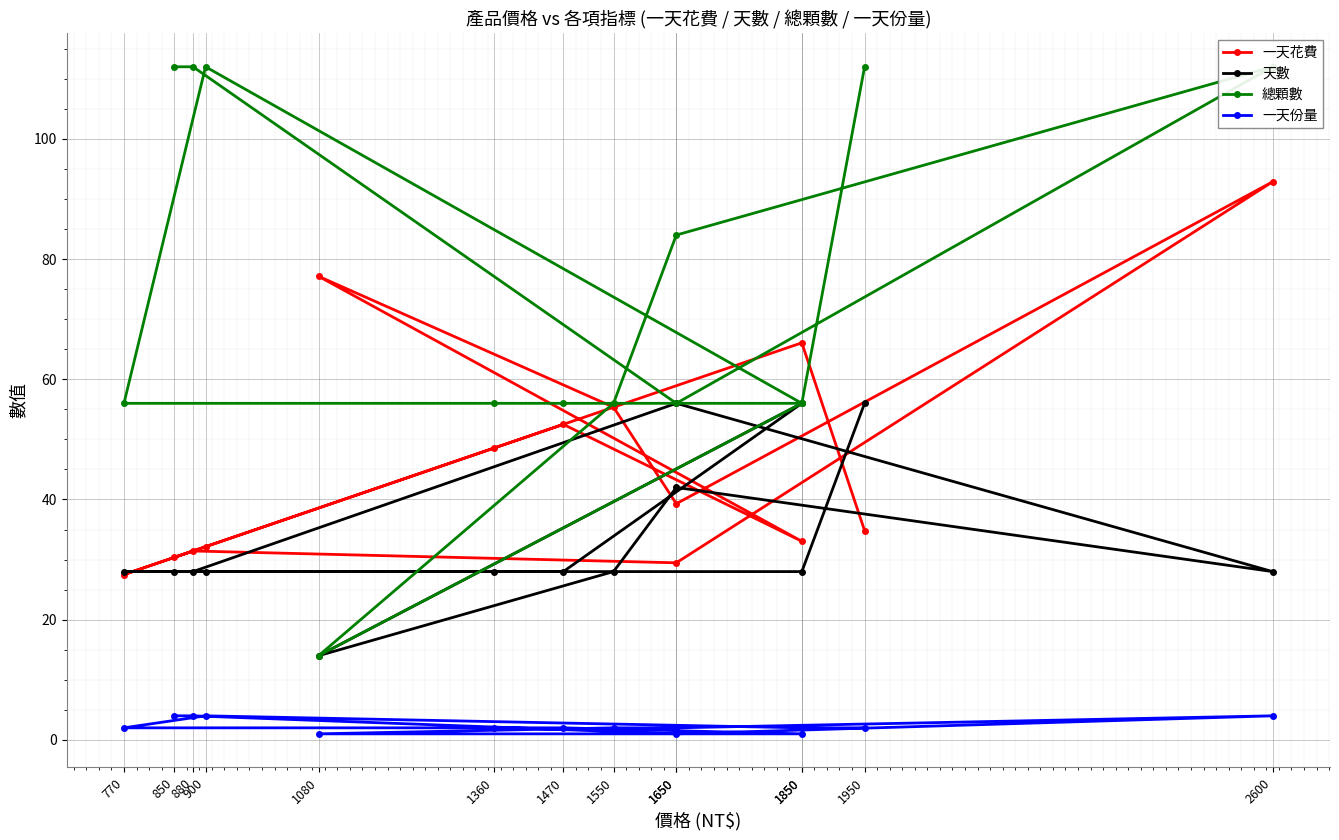

Reading left to right, list all the values displayed in this chart.

一天花費: 850=30.4	880=31.4	1650=29.5	2600=92.9	1650=39.3	1550=55.4	1080=77.1	1850=33.0	1470=52.5	1360=48.6	770=27.5	900=32.1	1850=66.1	1950=34.8
天數: 850=28.0	880=28.0	1650=56.0	2600=28.0	1650=42.0	1550=28.0	1080=14.0	1850=56.0	1470=28.0	1360=28.0	770=28.0	900=28.0	1850=28.0	1950=56.0
總顆數: 850=112.0	880=112.0	1650=56.0	2600=112.0	1650=84.0	1550=56.0	1080=14.0	1850=56.0	1470=56.0	1360=56.0	770=56.0	900=112.0	1850=56.0	1950=112.0
一天份量: 850=4.0	880=4.0	1650=1.0	2600=4.0	1650=2.0	1550=2.0	1080=1.0	1850=1.0	1470=2.0	1360=2.0	770=2.0	900=4.0	1850=2.0	1950=2.0